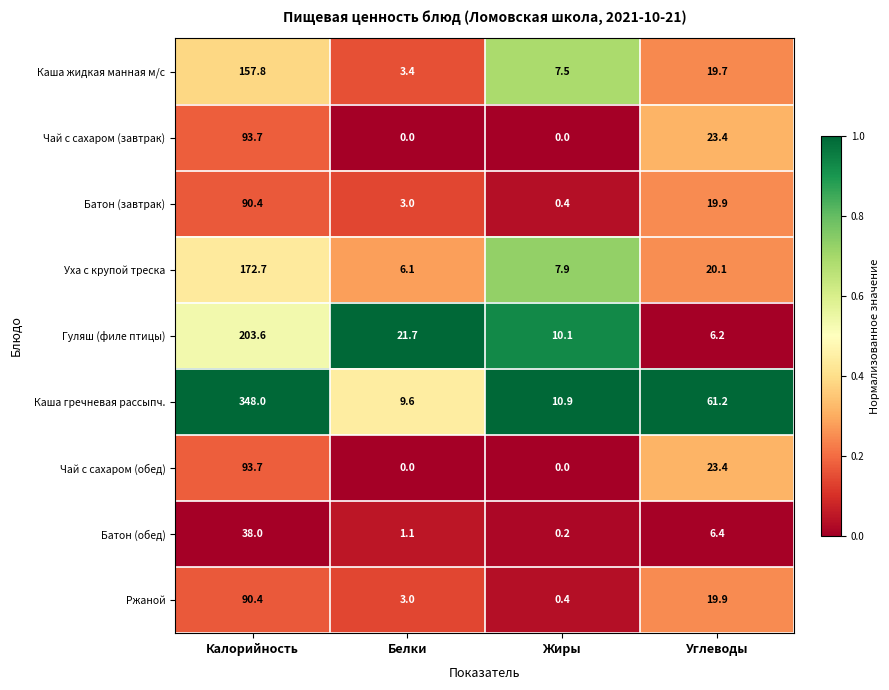

Which series has the largest range (max minus min)?

Каша гречневая рассыпч.